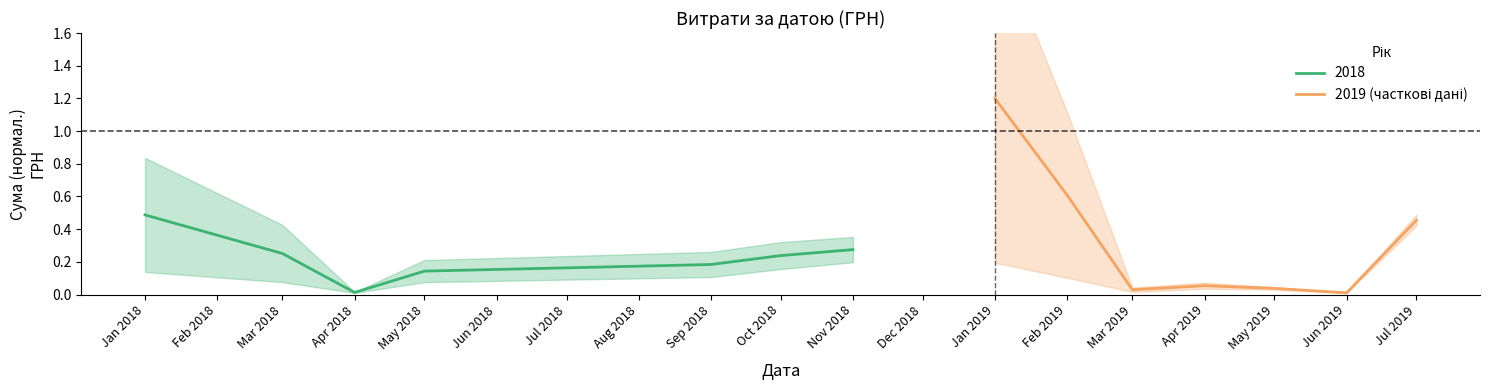

What position from the left is Jul 2019?

7